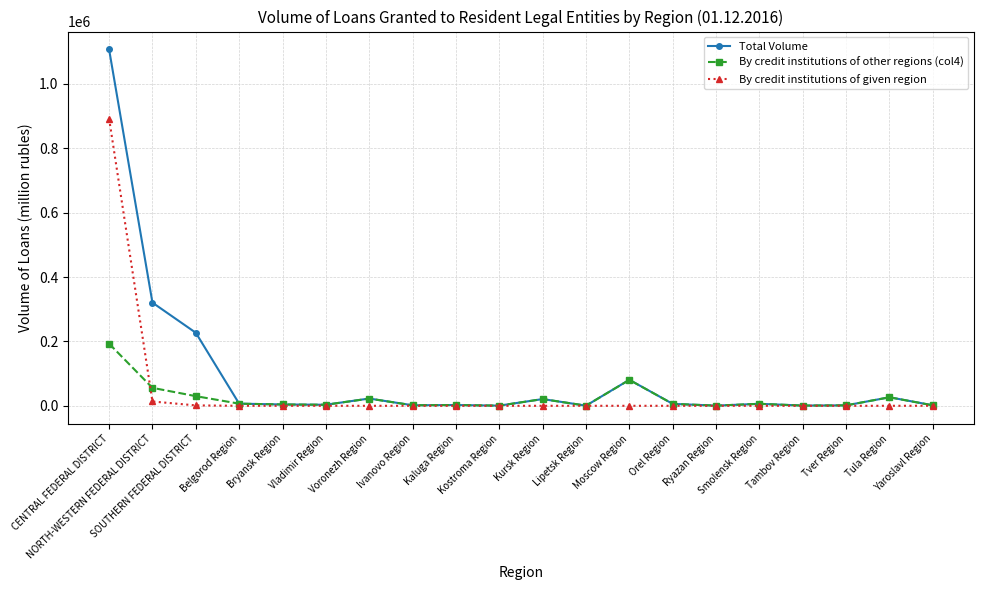

True or false: By credit institutions of other regions (col4) has more than 2 interior local peaks.

True